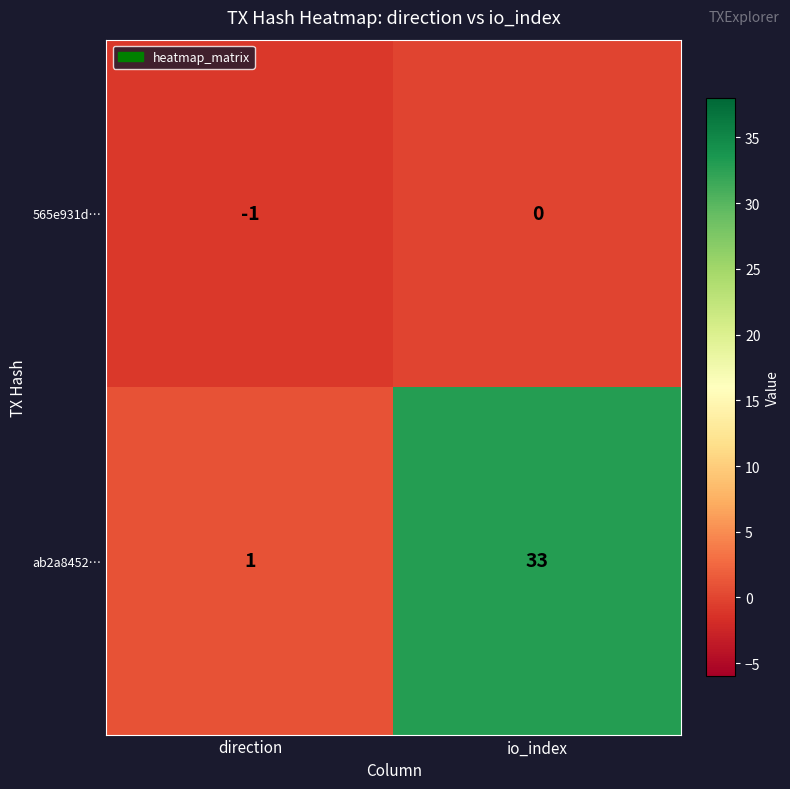

Rank the series at io_index from lowest to highest value.

565e931d…, ab2a8452…